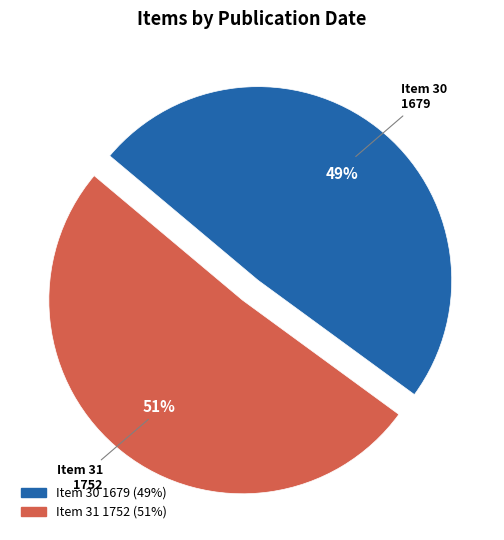

Count the number of slices in the pie.

2